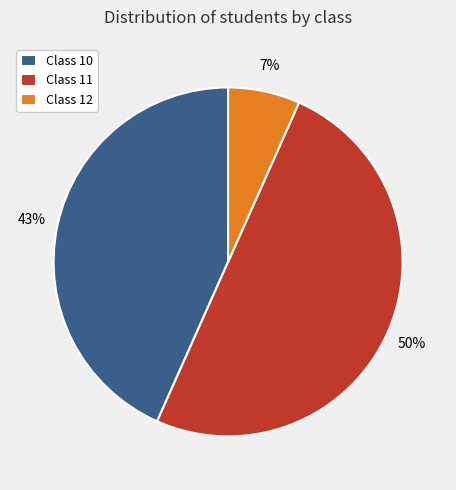

Count the number of slices in the pie.

3